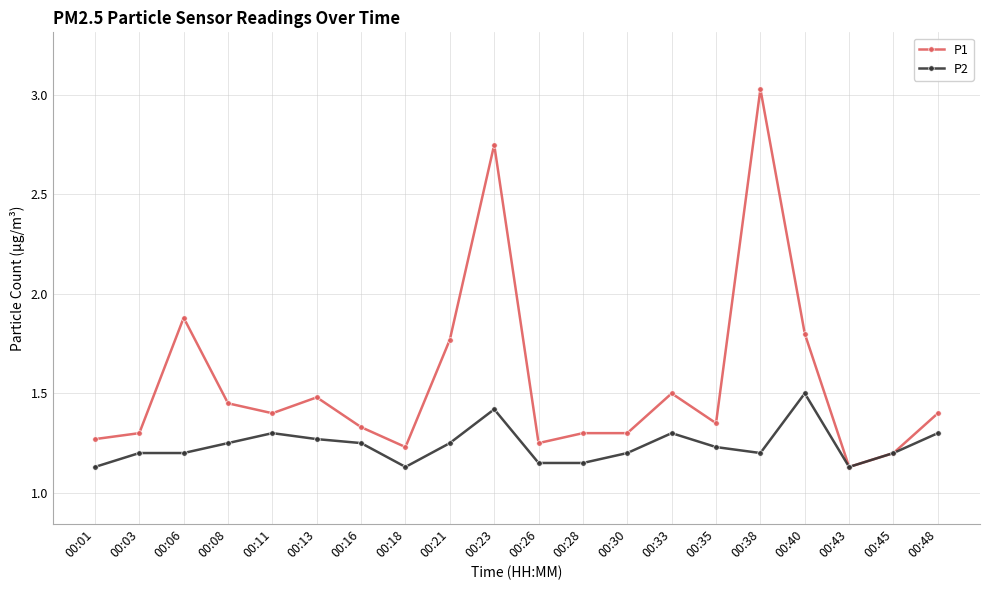

What are all the series names shown in the legend?

P1, P2